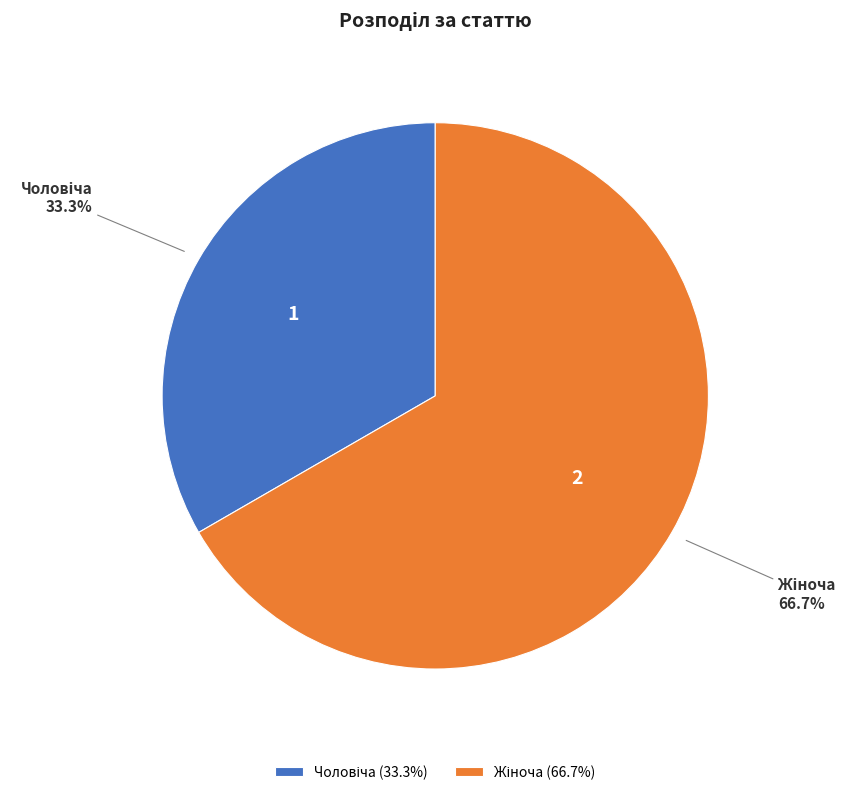

Is there any slice that represents more than half of the pie?

Yes